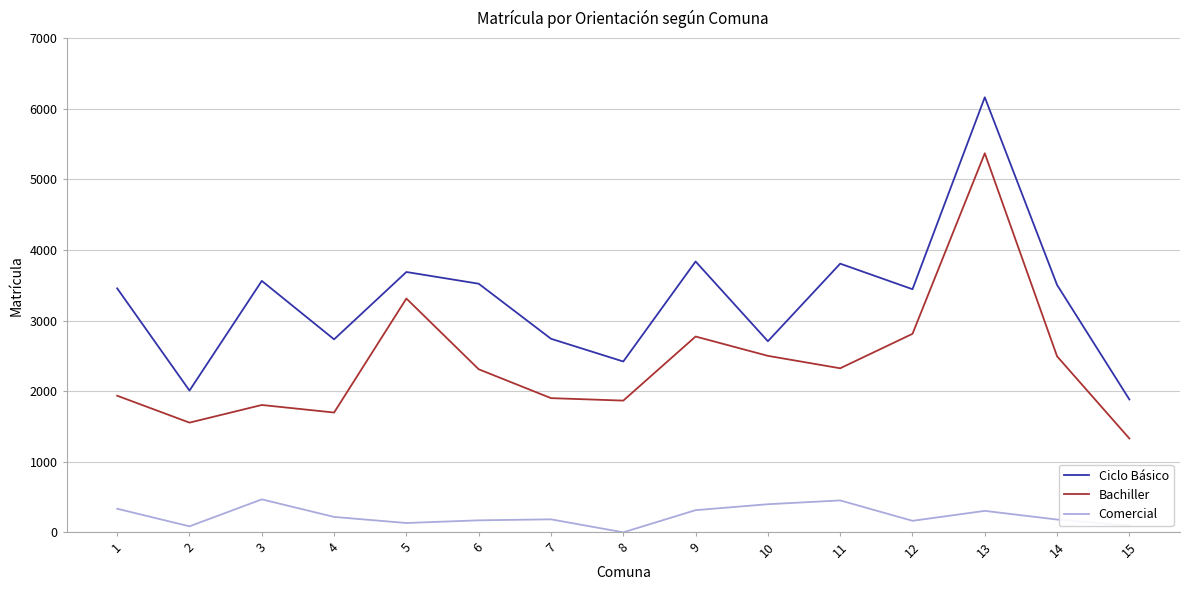

List the series in order of their overall mean, highest first.

Ciclo Básico, Bachiller, Comercial